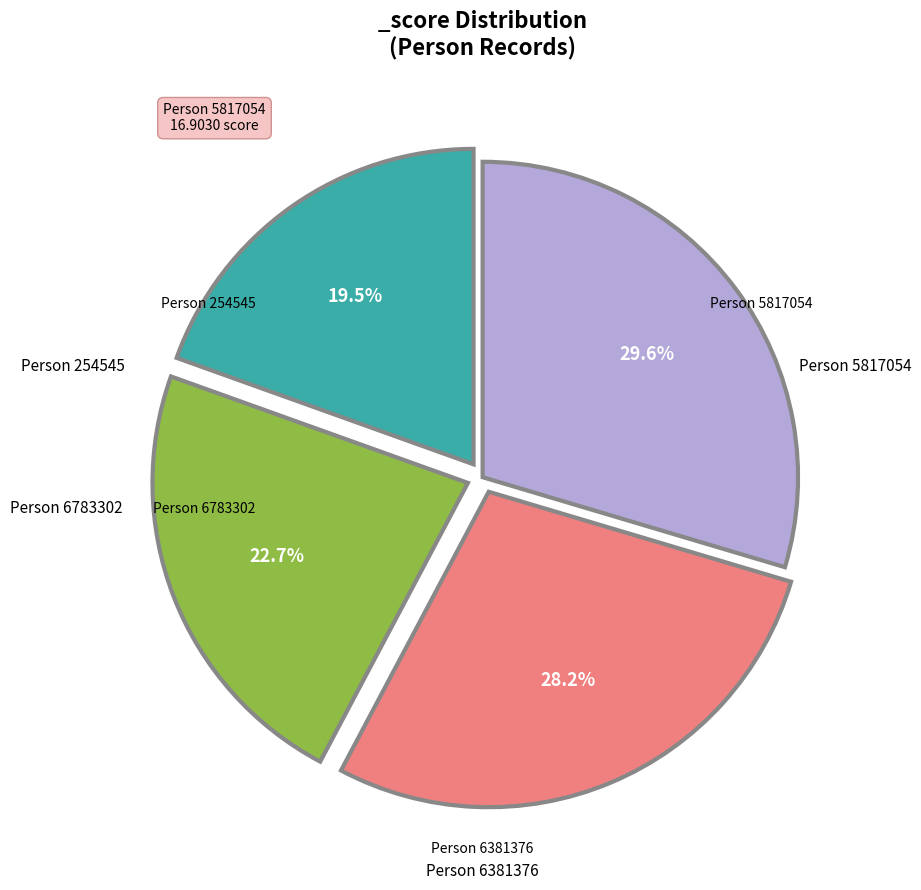

How many slices are in this pie chart?

4